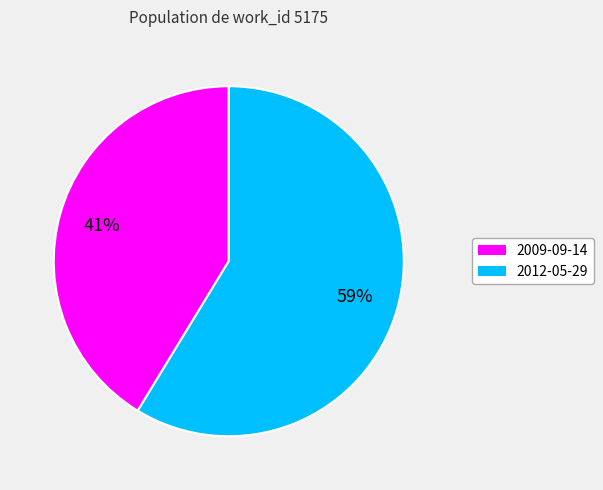

Is there a majority slice in this chart?

Yes